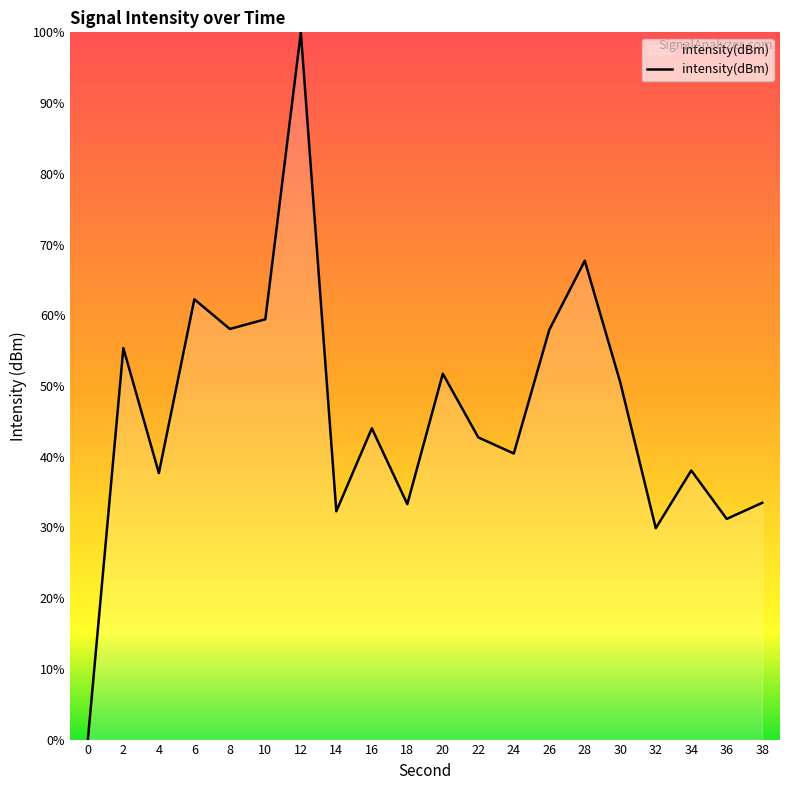

What is the difference between the values at 30 and 0?

50.5